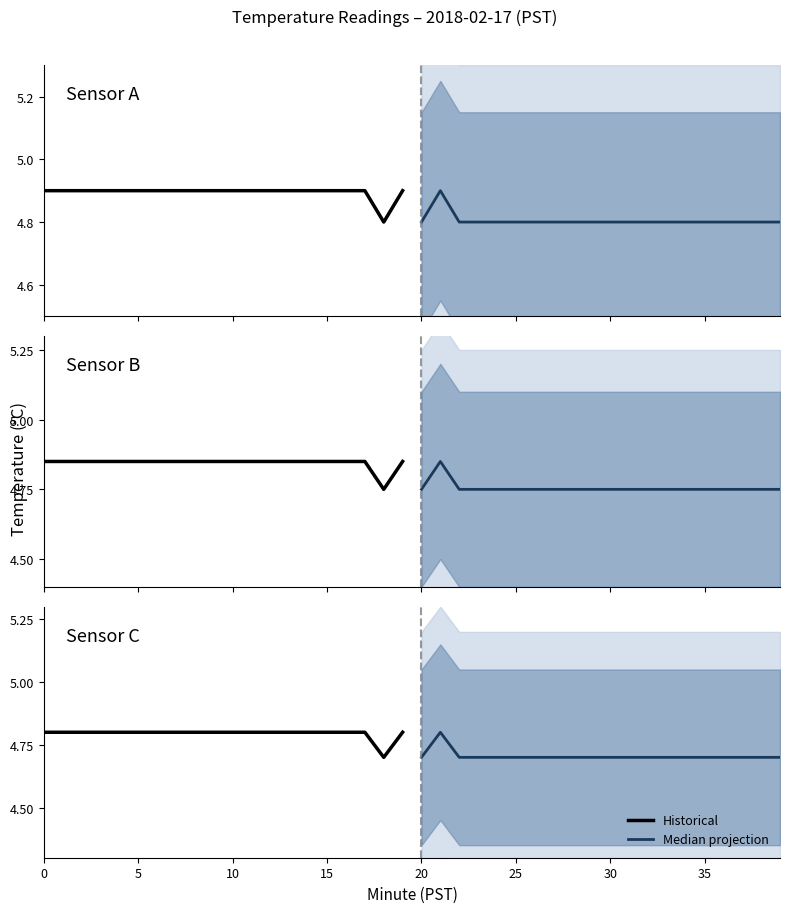

At which category does Historical reach its first local valley?

18